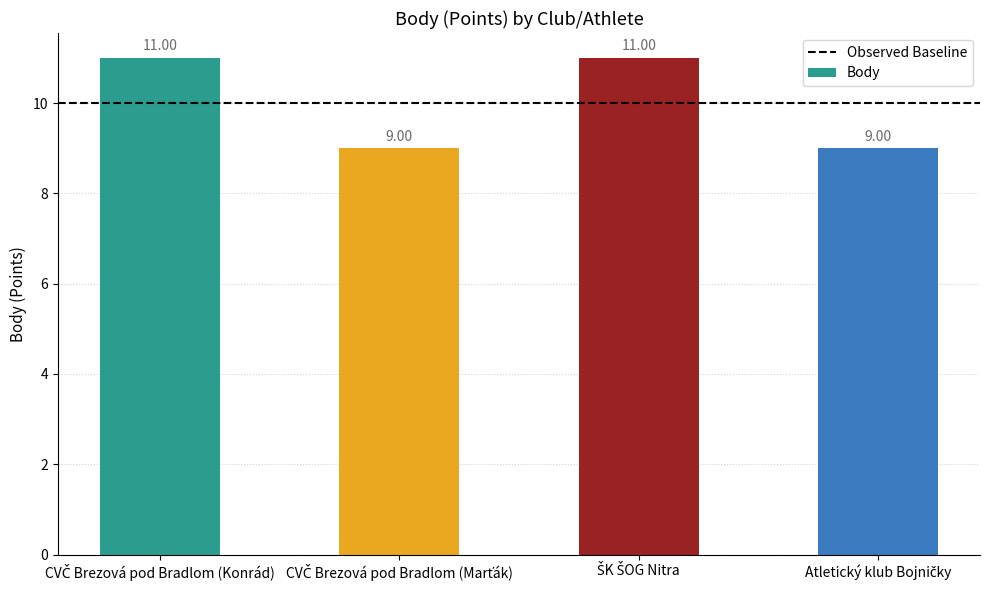

What is the average value?

10